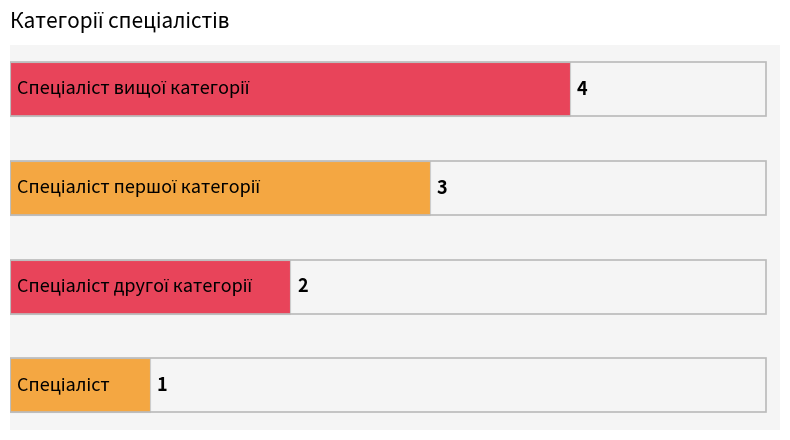

Does the chart contain any negative values?

No